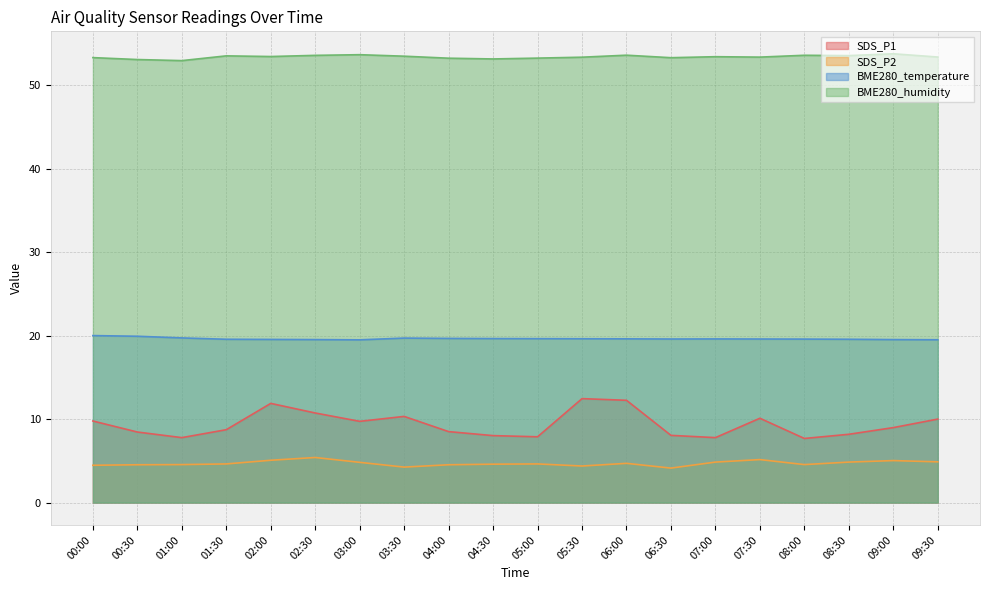

How many categories are shown in the chart?

20